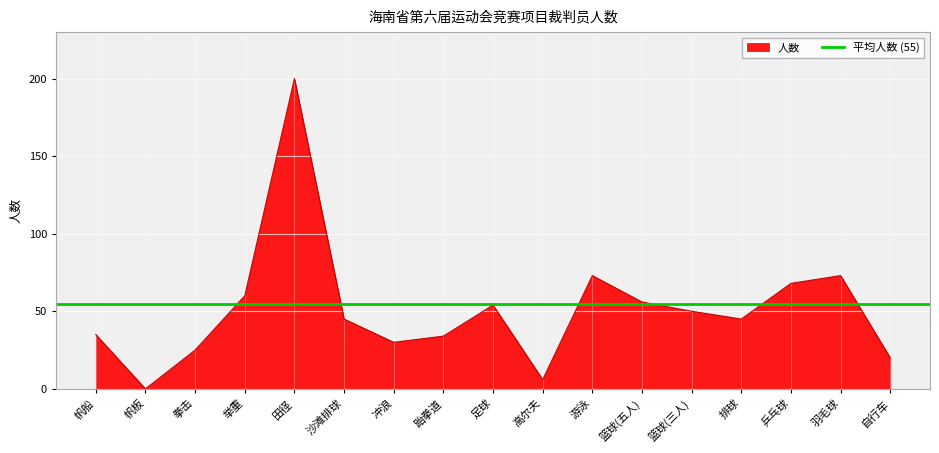

Rank the categories by value from highest to lowest.

田径, 游泳, 羽毛球, 乒乓球, 举重, 篮球(五人), 足球, 篮球(三人), 沙滩排球, 排球, 帆船, 跆拳道, 冲浪, 拳击, 自行车, 高尔夫, 帆板